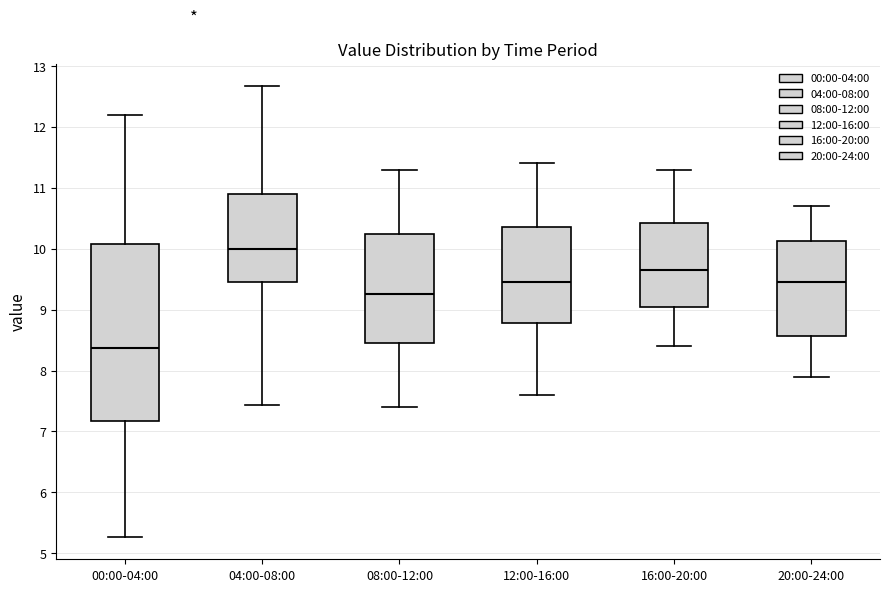

Where does the lower whisker of the box for 20:00-24:00 end on the y-axis? The values are not printed on the chart, so give them approximately, as read against the axis.

7.9